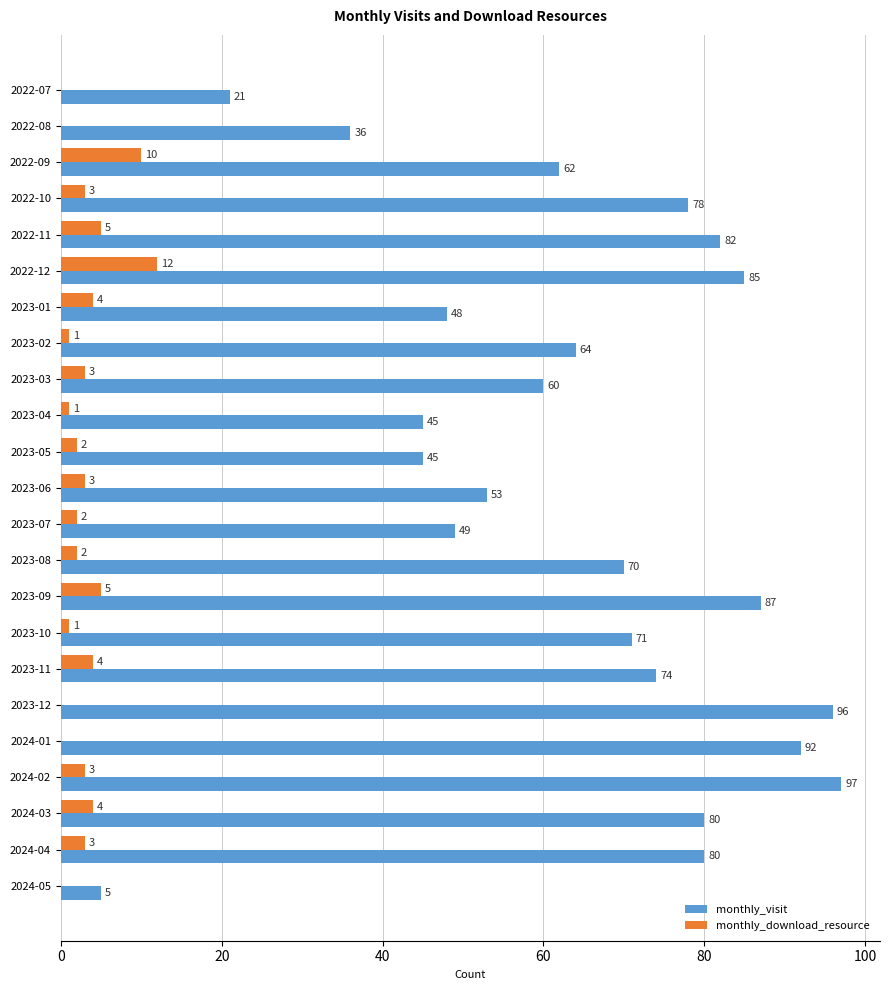

What is the maximum value shown in the chart?

97